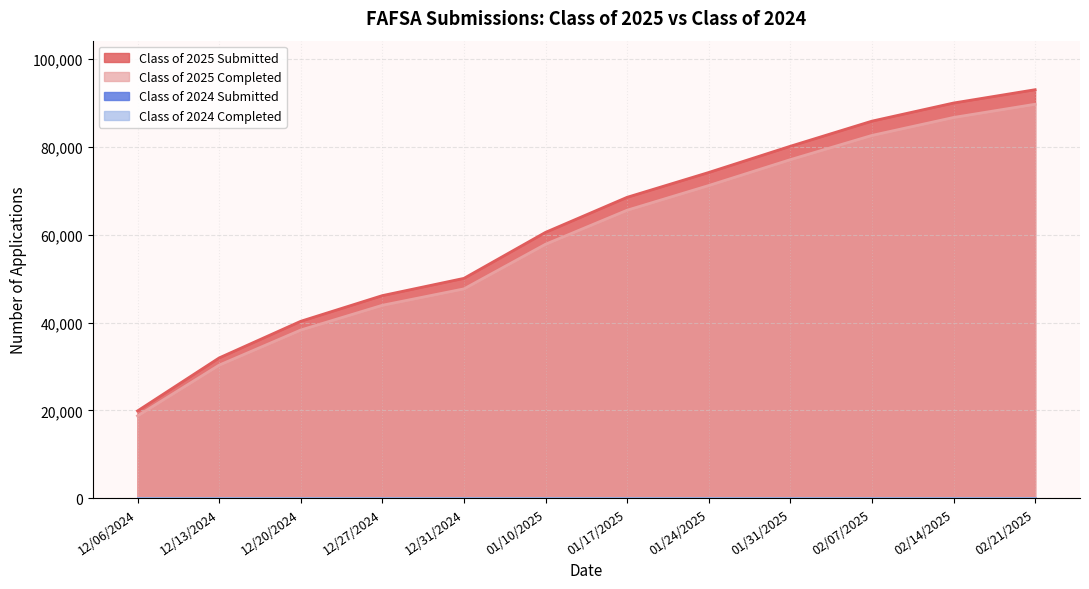

The value of Class of 2025 Submitted at 12/27/2024 is 46121. True or false?

True